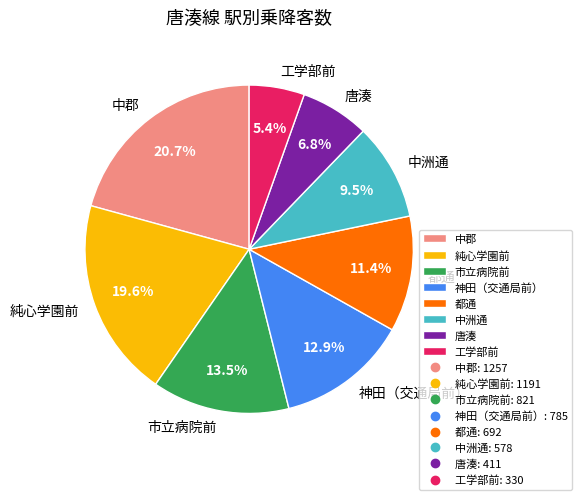

Combined, what portion of the pie is 中洲通 and 唐湊?

16.3%